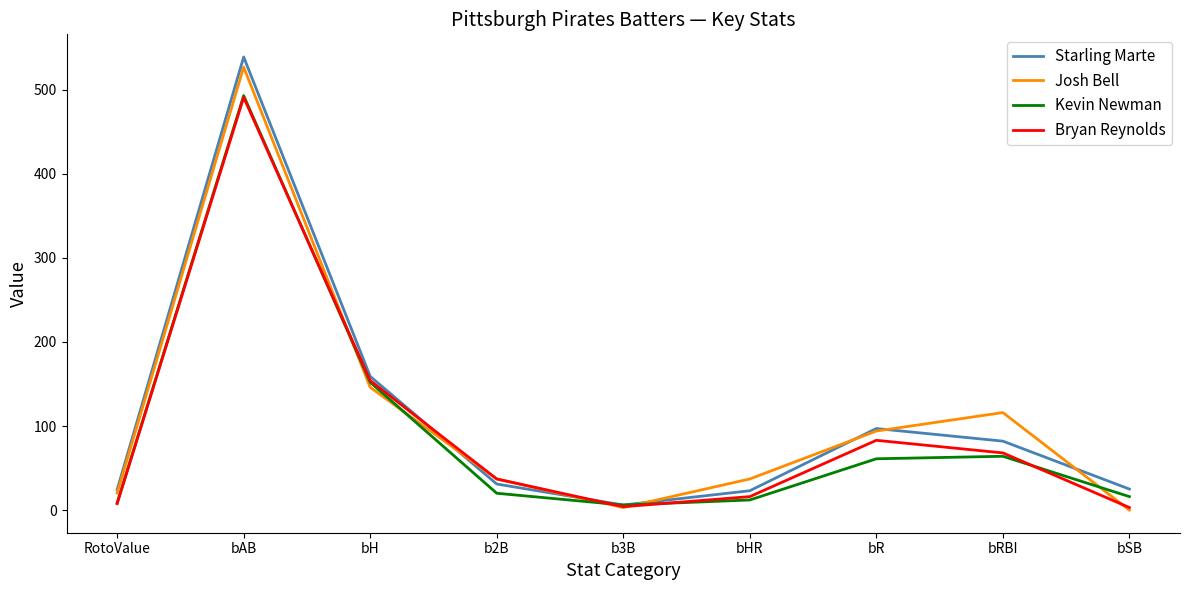

Which series has the largest range (max minus min)?

Starling Marte